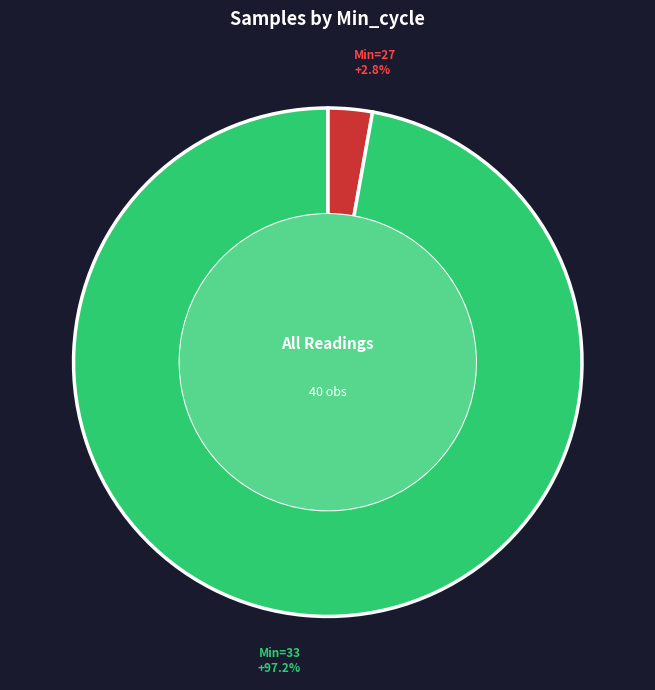

Does any single category account for the majority?

Yes